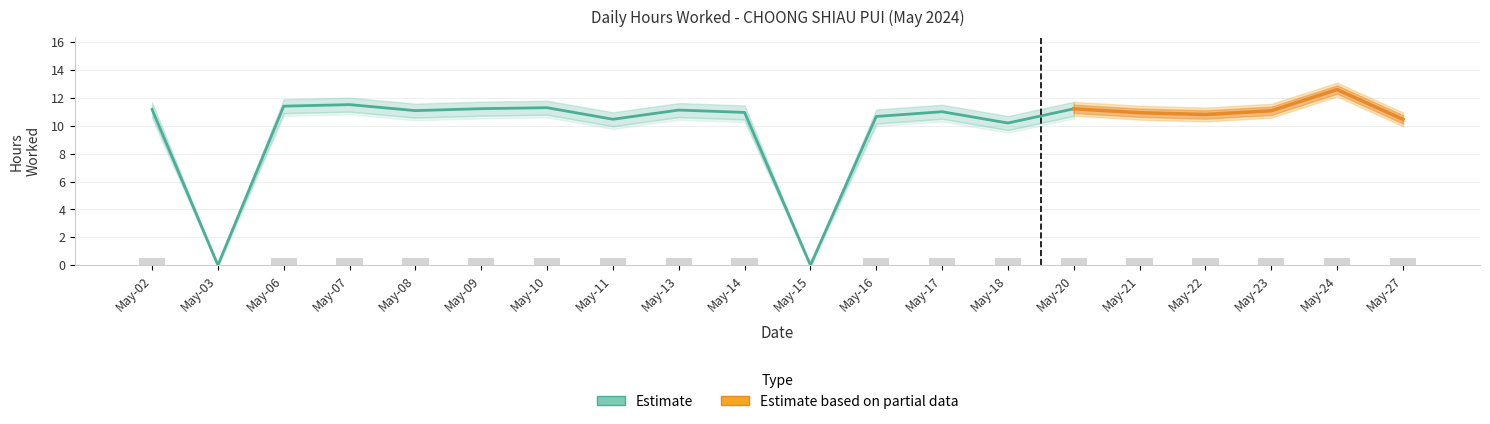

What is the sum of the Hours_lower values at May-08 and May-22?

20.9